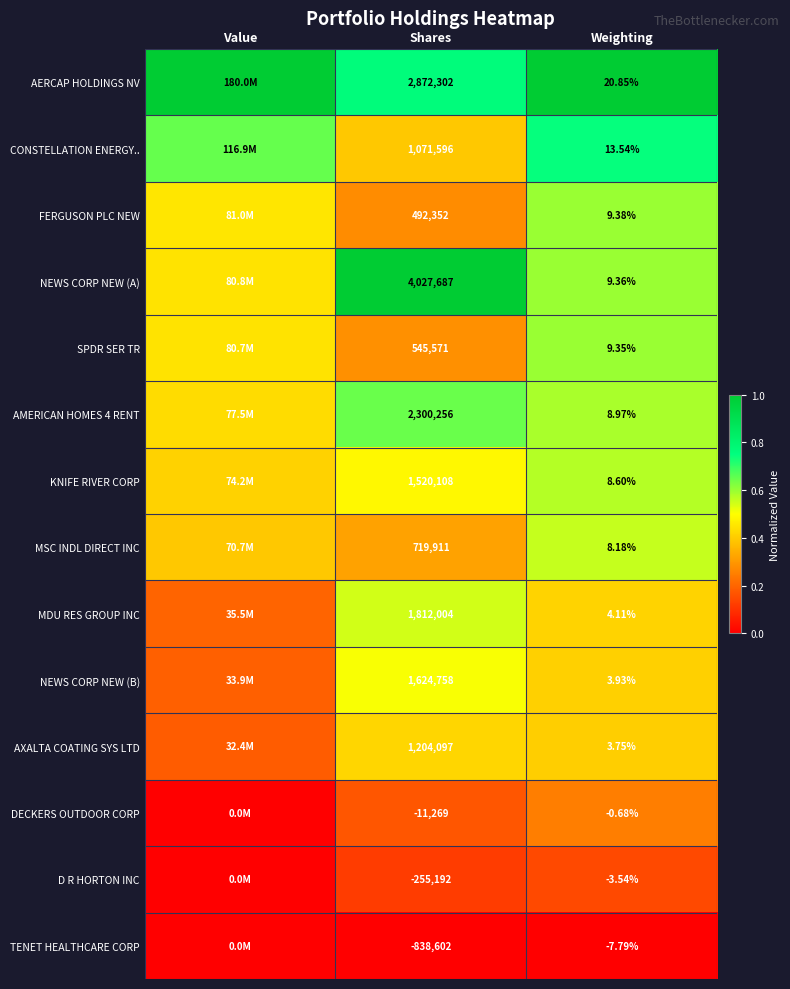

Between Shares and Weighting, which series saw the biggest shift?

NEWS CORP NEW (A)